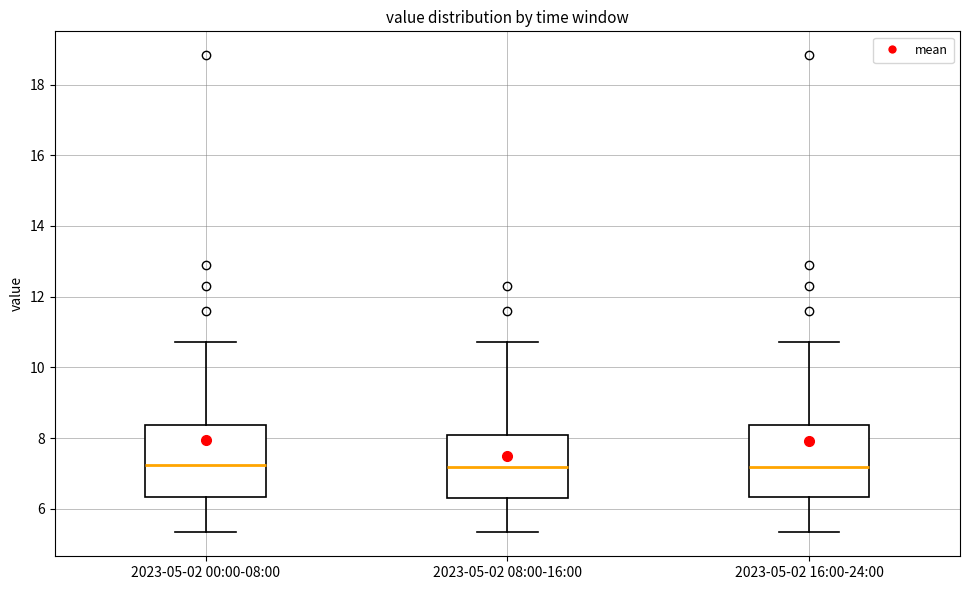

Reading left to right, read every box against the y-axis: the position of its median line, the range the box covers, and the ends of its whiskers. The values are not printed on the chart, so give them approximately, as read against the axis.

2023-05-02 00:00-08:00: median 7.2, box 6.4 to 8.4, whiskers 5.4 to 10.8
2023-05-02 08:00-16:00: median 7.2, box 6.2 to 8.0, whiskers 5.4 to 10.8
2023-05-02 16:00-24:00: median 7.2, box 6.4 to 8.4, whiskers 5.4 to 10.8